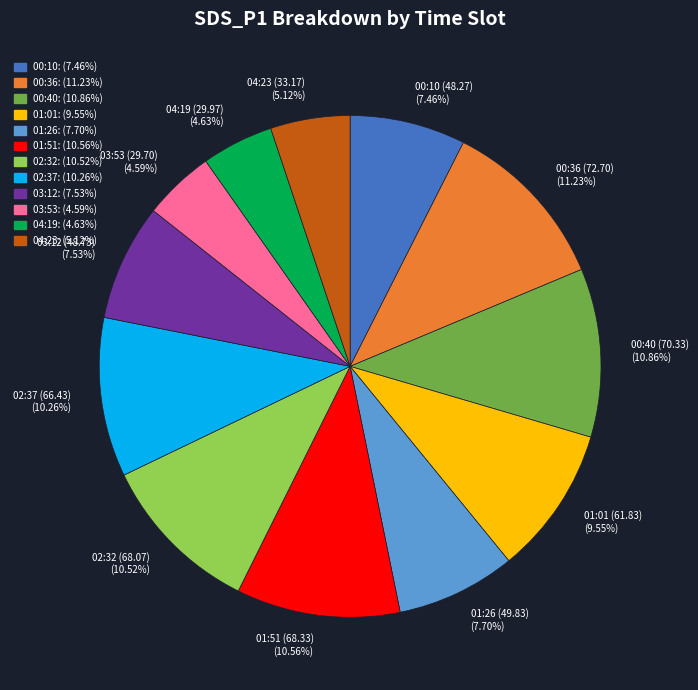

Approximately how many times larger is the value at 00:40 (70.33) compared to 01:26 (49.83)?

1.4